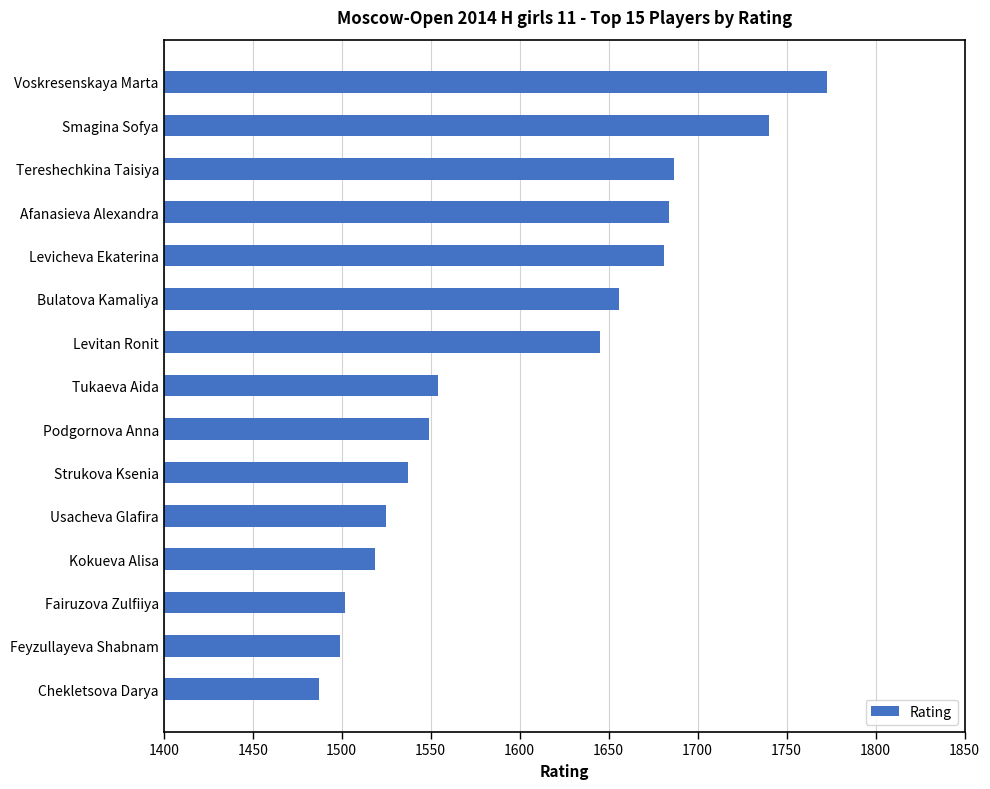

Approximately how many times larger is the value at Tereshechkina Taisiya compared to Voskresenskaya Marta?

1.0